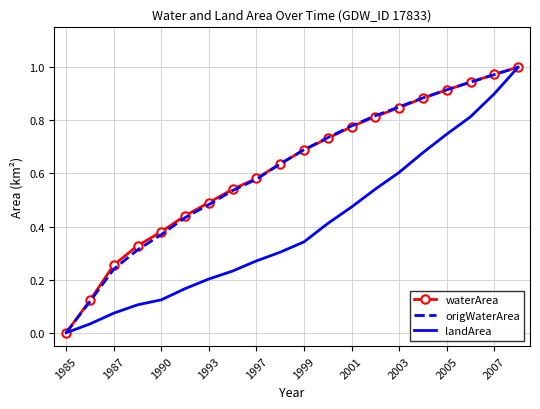

Which series has the largest range (max minus min)?

waterArea